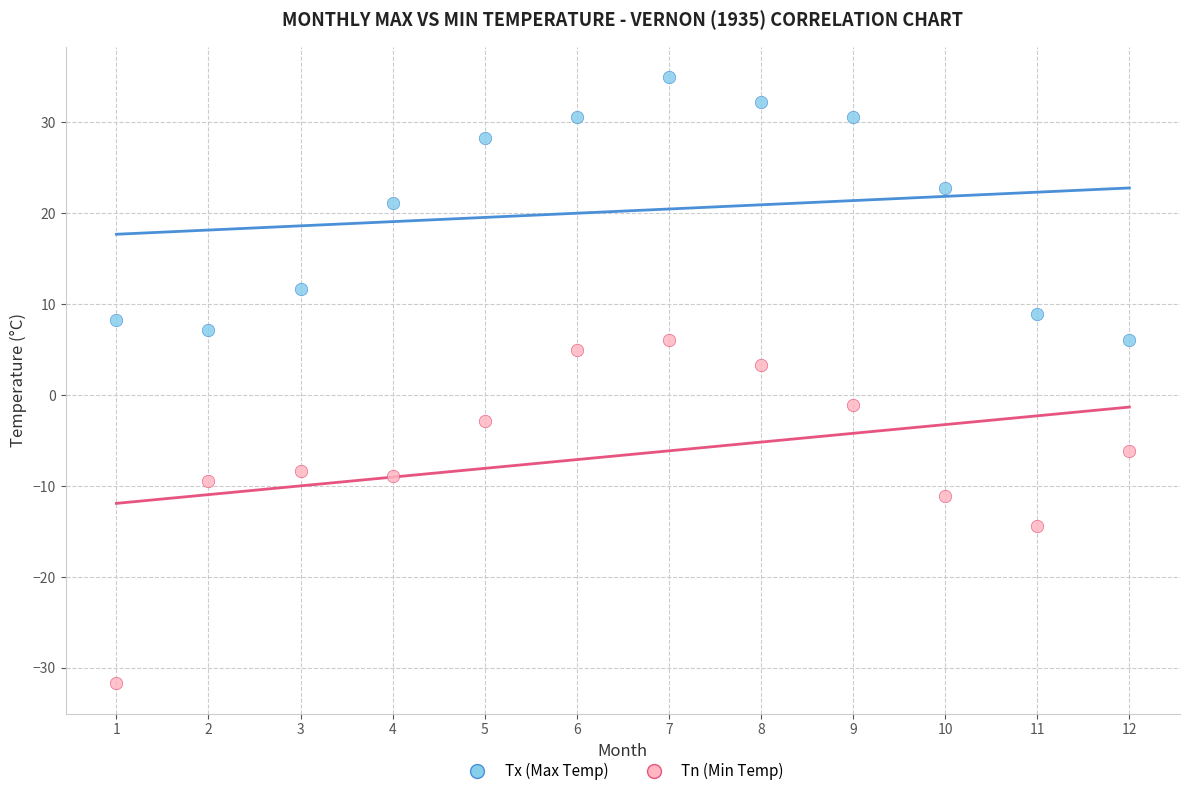

What are all the series names shown in the legend?

Tx (Max Temp), Tn (Min Temp)